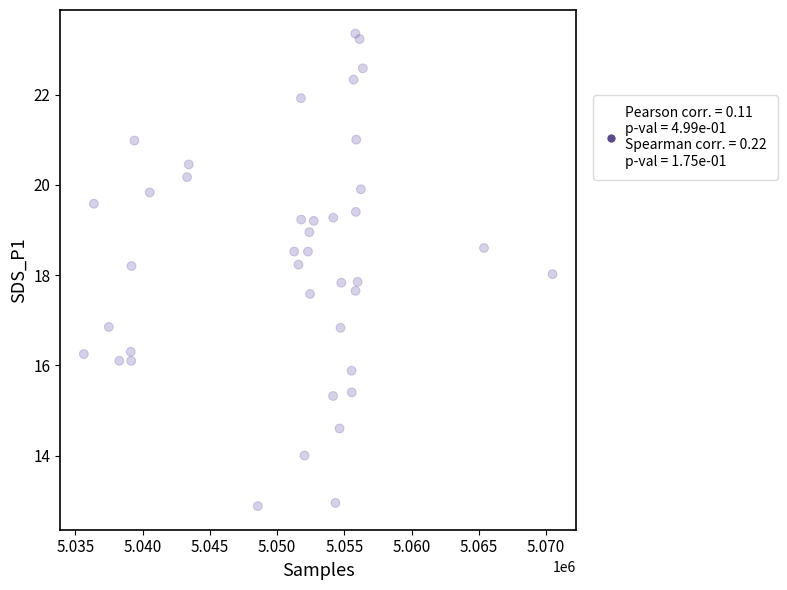

What is the range of X values (max minus min)?

34863.0